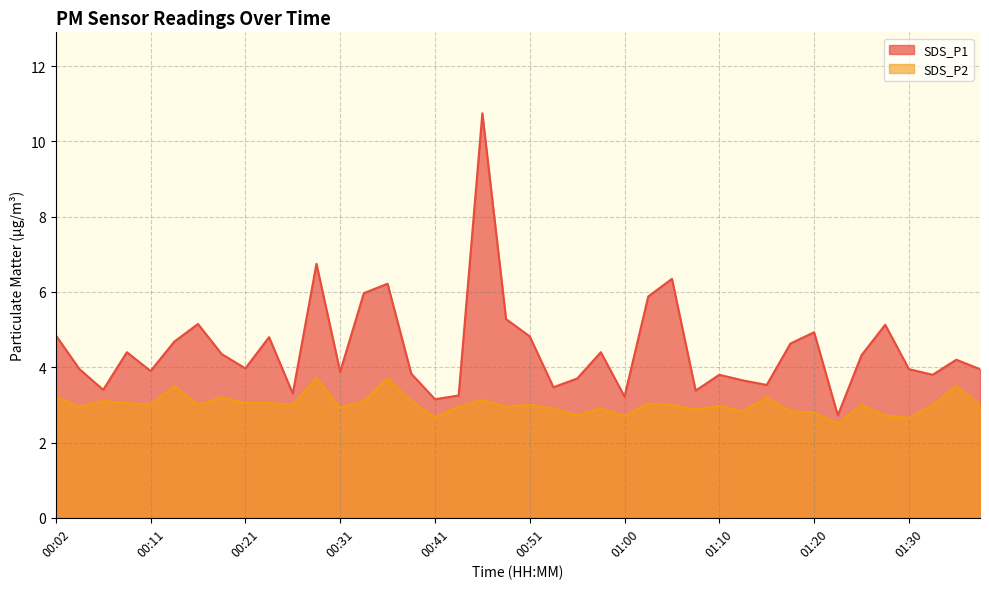

What is the label of the 32nd point from the left?

01:17